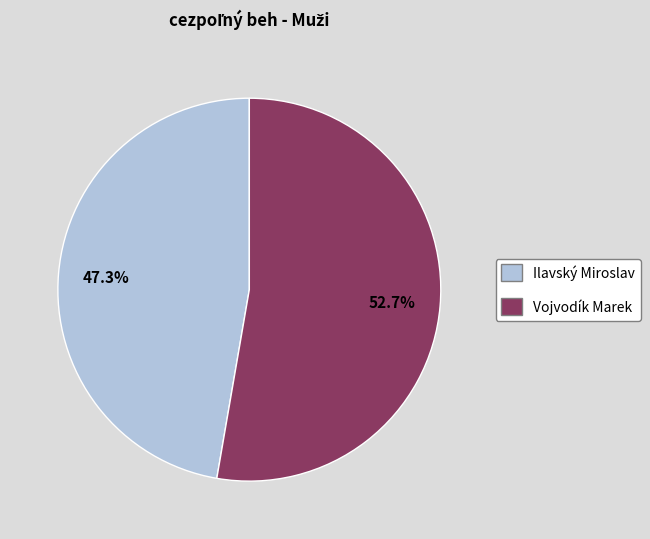

To the nearest percent, what is the difference between the Ilavský Miroslav and Vojvodík Marek slice percentages?

5%